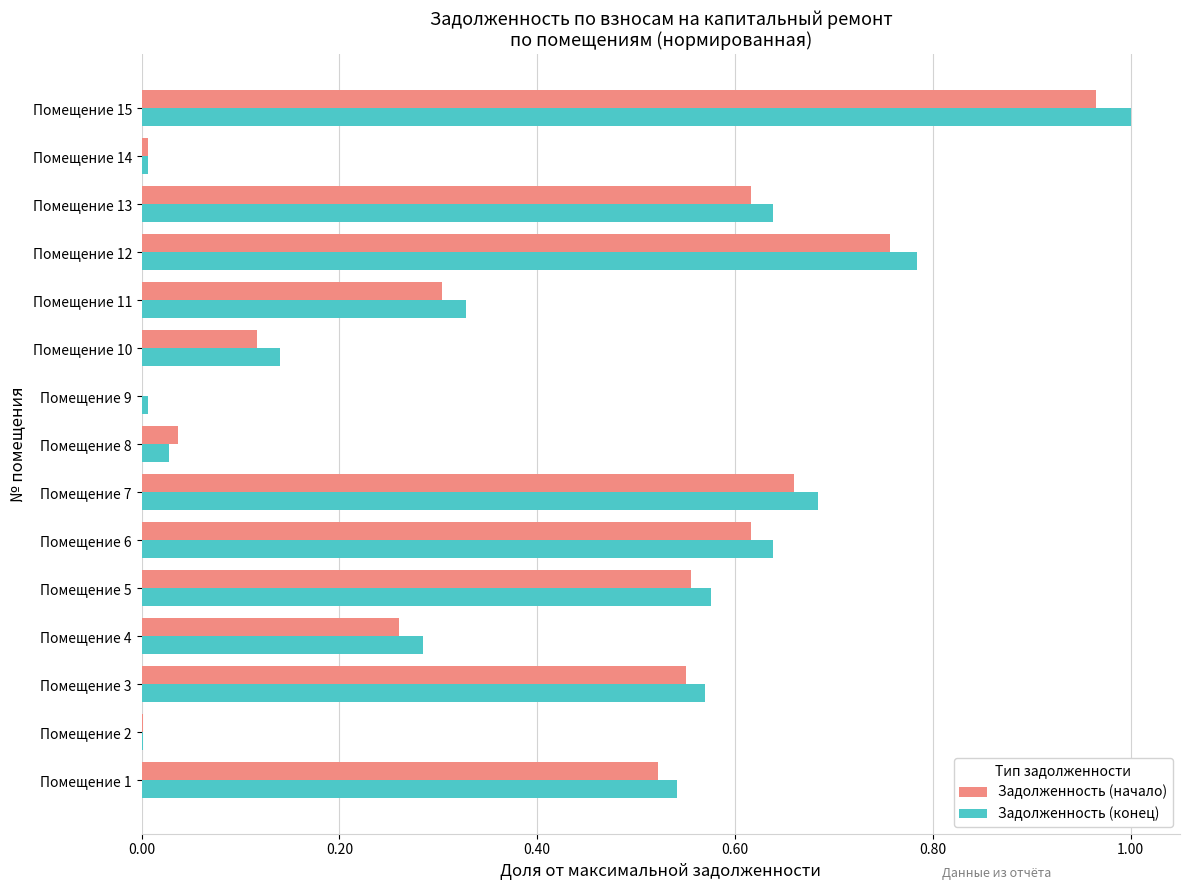

What is the sum of all Задолженность (конец) values?

6.2